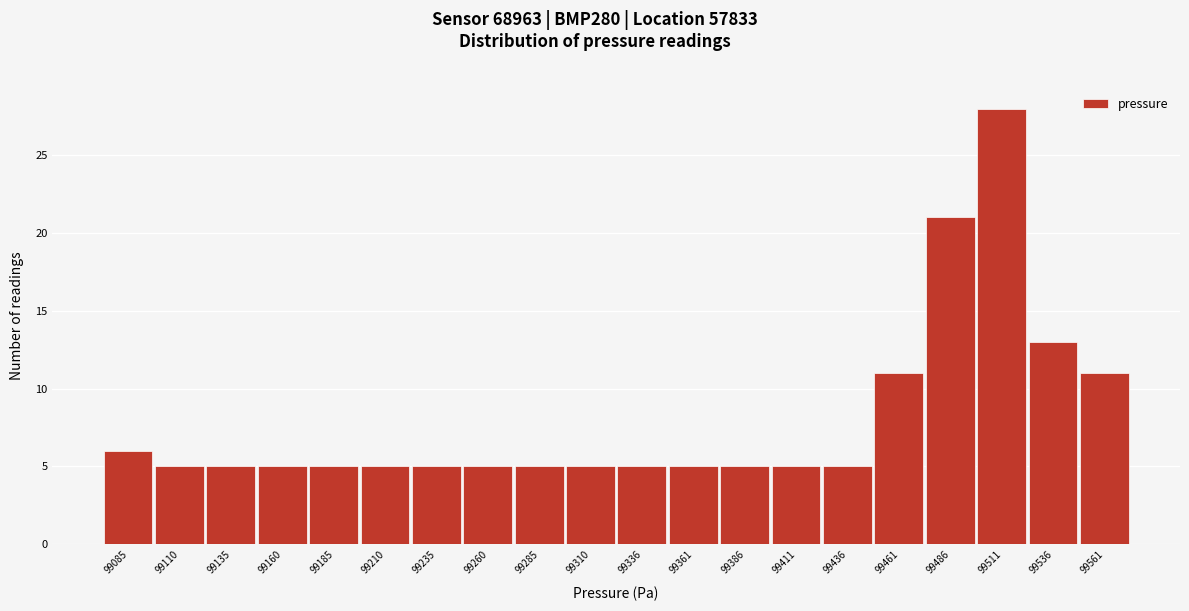

Reading left to right, what are all the values shown in this chart?

99085=6	99110=5	99135=5	99160=5	99185=5	99210=5	99235=5	99260=5	99285=5	99310=5	99336=5	99361=5	99386=5	99411=5	99436=5	99461=11	99486=21	99511=28	99536=13	99561=11